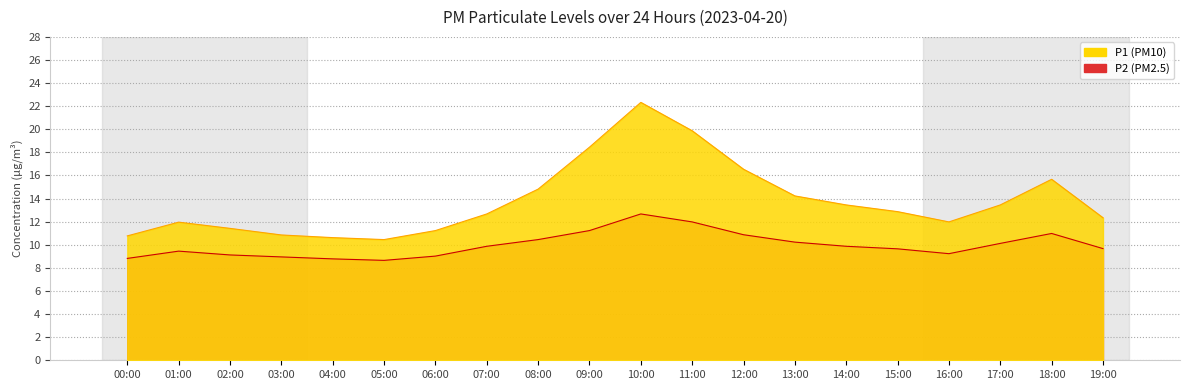

At which category does P1 reach its first local peak?

01:00